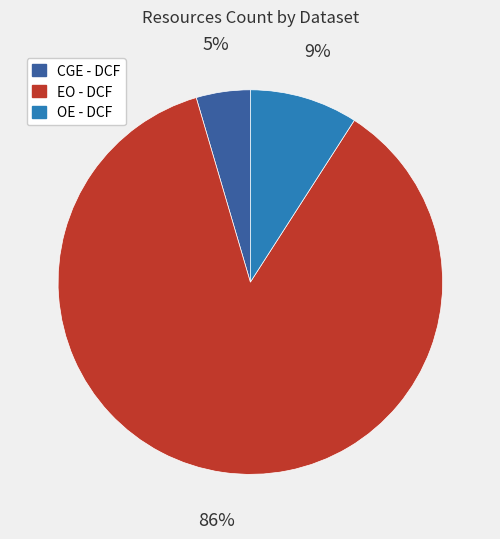

Does CGE - DCF represent more than half of the total?

No